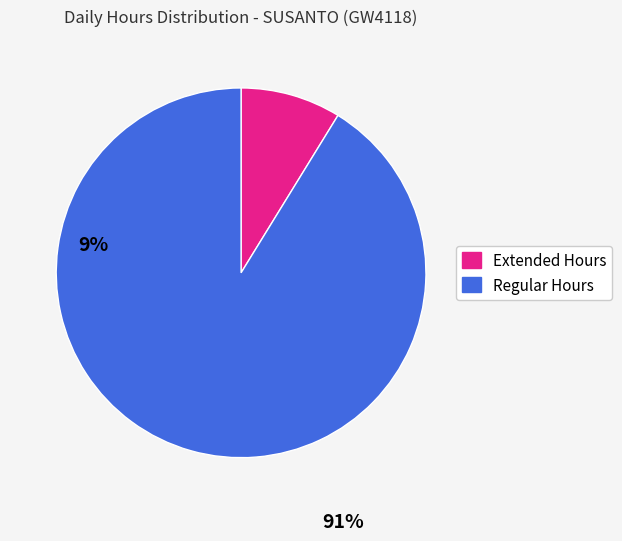

How many segments does this pie chart have?

2